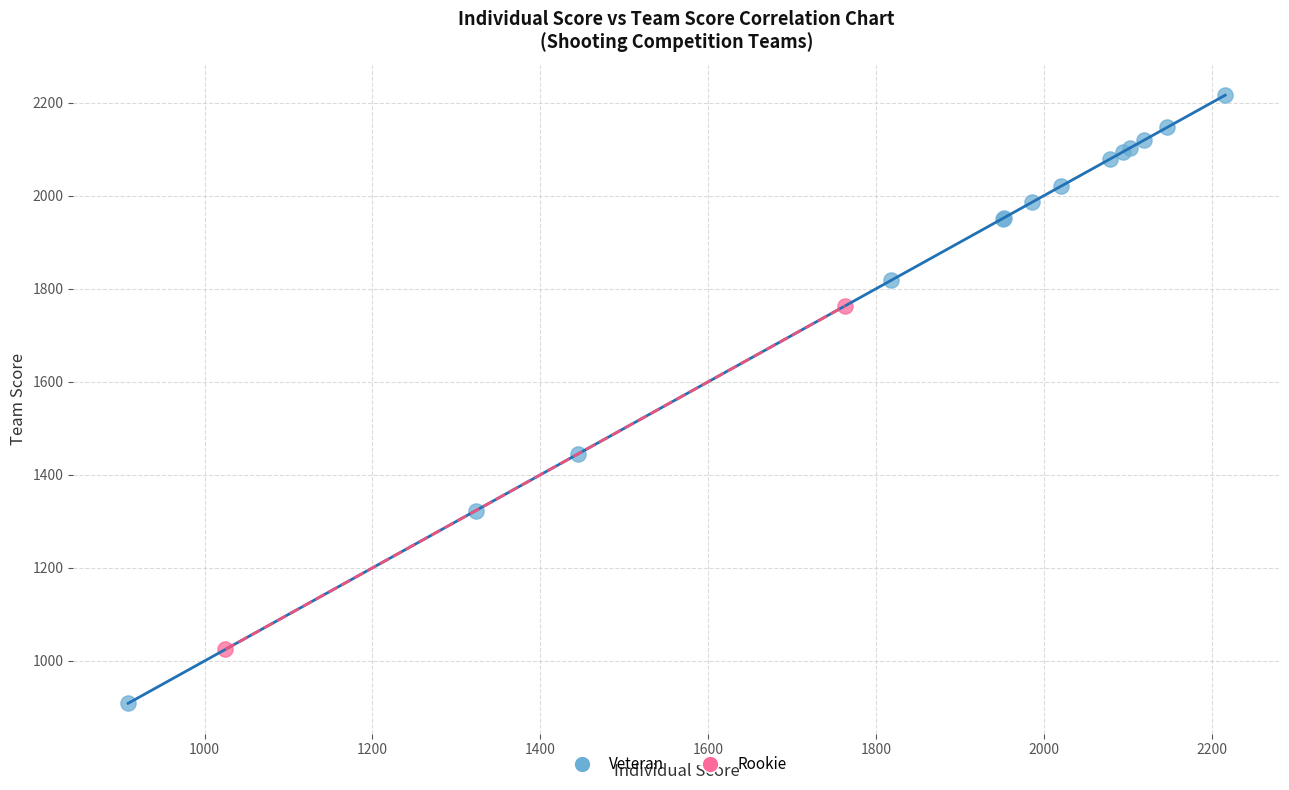

Which series reaches the maximum Y coordinate?

Veteran